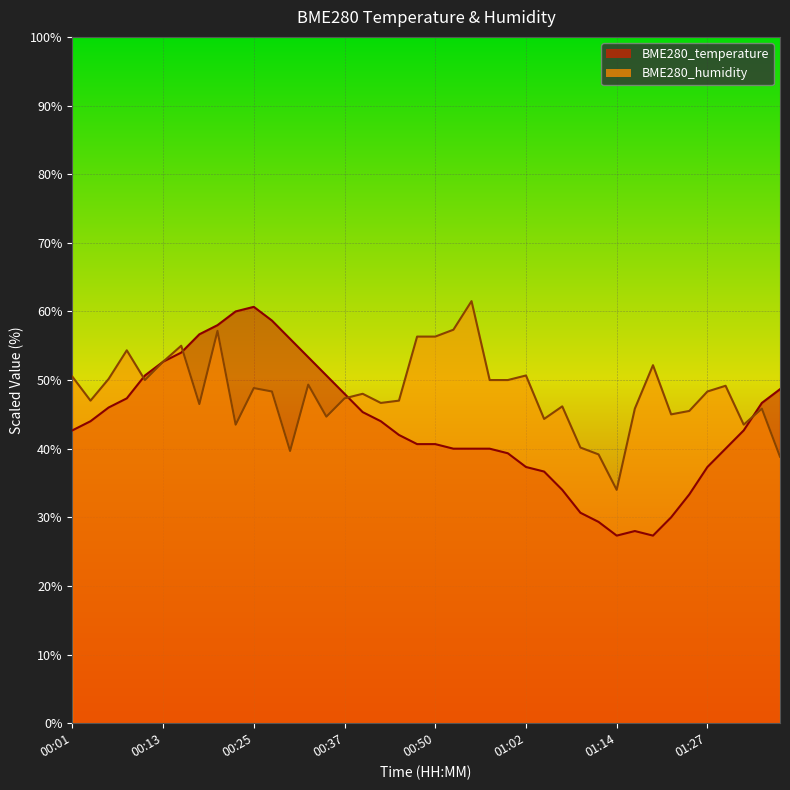

List the labels in order of BME280_humidity value, smallest first.

01:14, 01:37, 01:12, 00:30, 01:09, 00:23, 01:32, 01:05, 00:35, 01:22, 01:24, 01:17, 01:34, 01:07, 00:18, 00:42, 00:03, 00:45, 00:37, 00:40, 00:28, 01:27, 00:25, 01:29, 00:32, 00:11, 00:57, 01:00, 00:06, 00:01, 01:02, 01:19, 00:13, 00:08, 00:15, 00:47, 00:50, 00:20, 00:52, 00:55